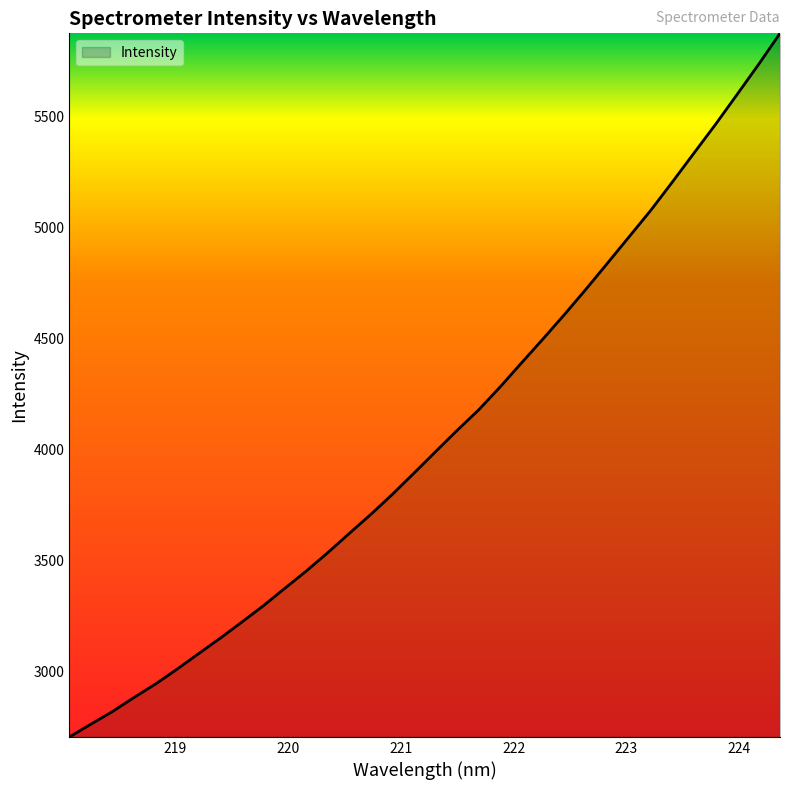

What is the average value?

4064.1